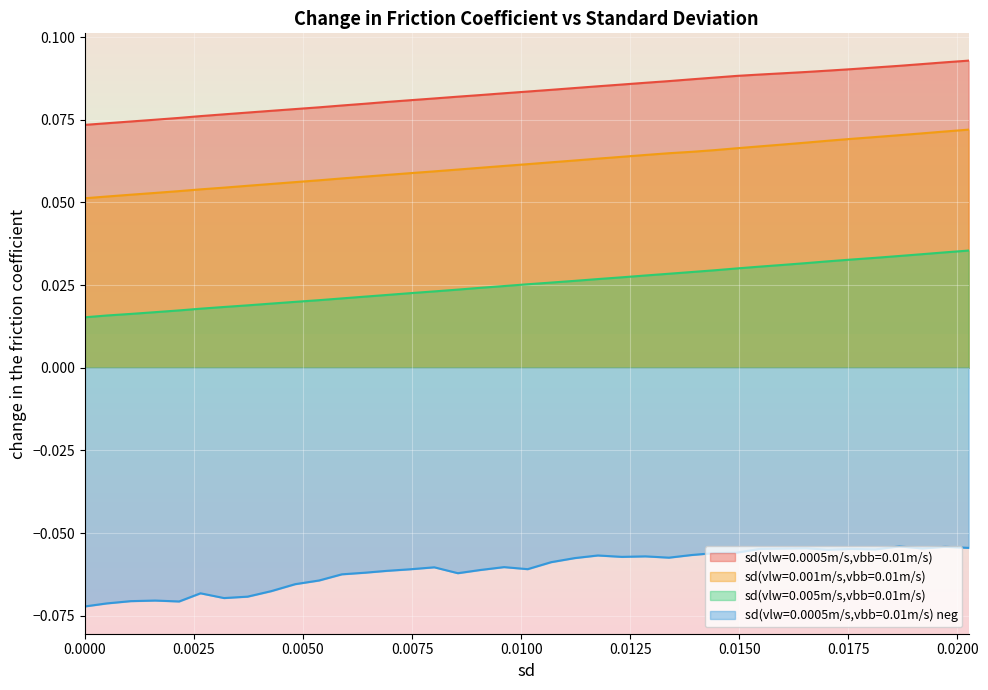

What is the value of the sd(vlw=0.0005m/s,vbb=0.01m/s) point at the 23rd from the left?

0.1